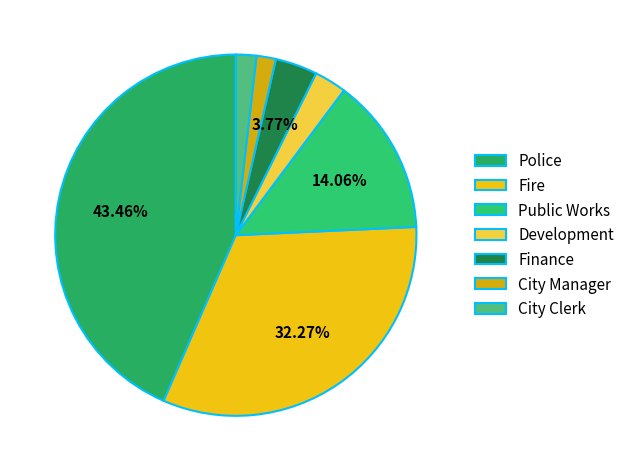

What portion of the pie excludes Finance?

96.2%